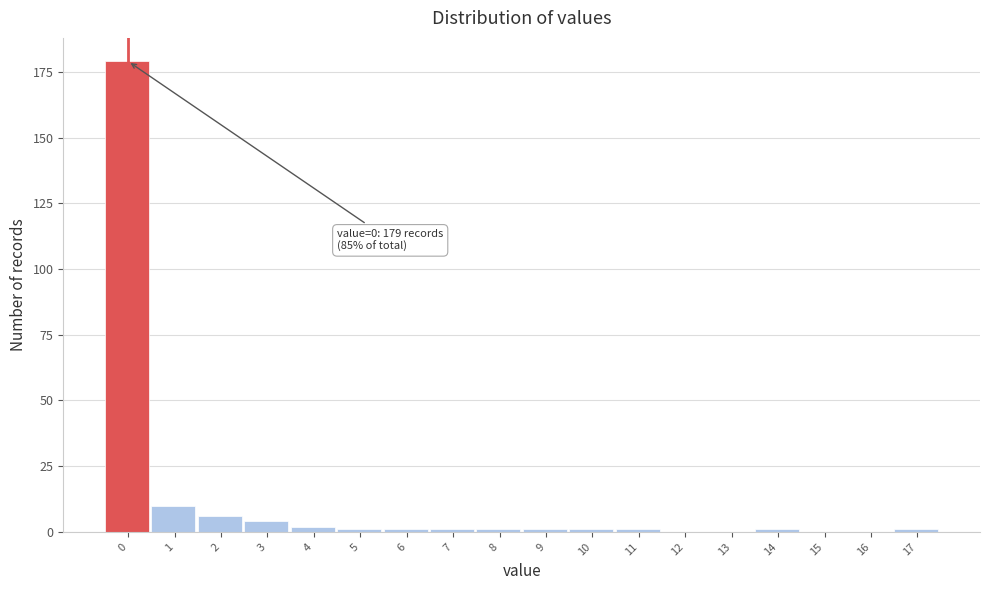

Reading left to right, transcribe all the data shown in this chart.

0=179	1=10	2=6	3=4	4=2	5=1	6=1	7=1	8=1	9=1	10=1	11=1	12=0	13=0	14=1	15=0	16=0	17=1